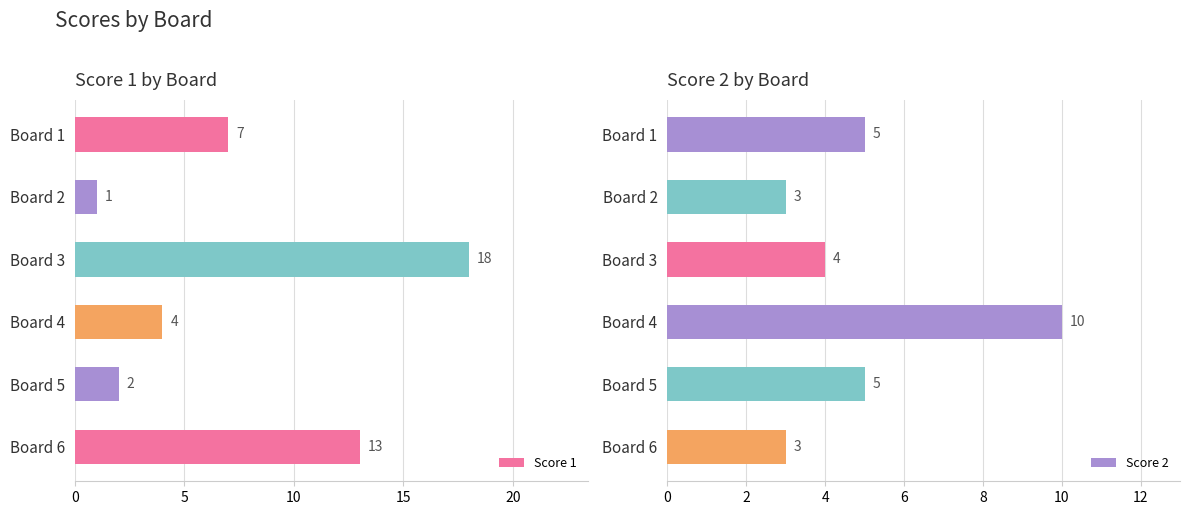

List the series in order of their peak value, lowest first.

Score 2, Score 1